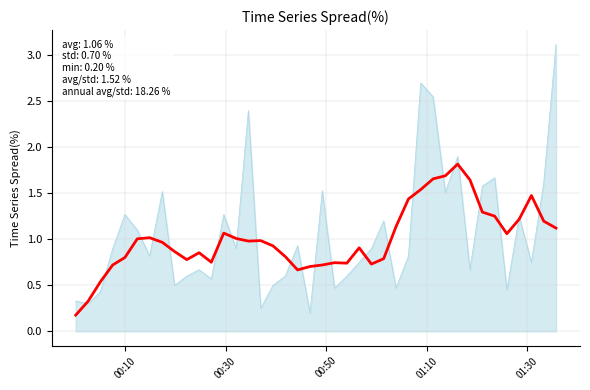

What is the maximum value shown in the chart?

3.1